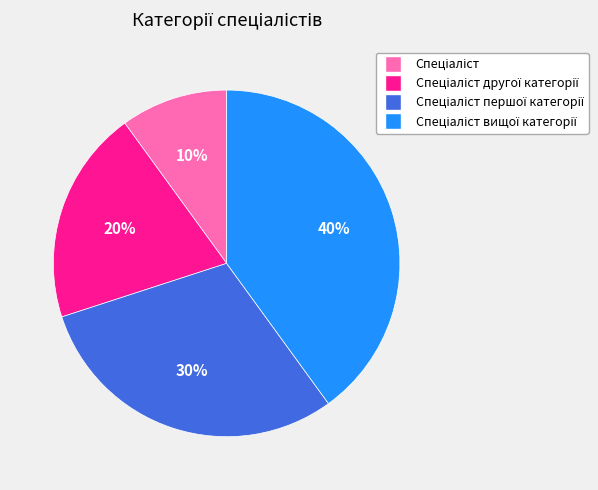

Is there a majority slice in this chart?

No